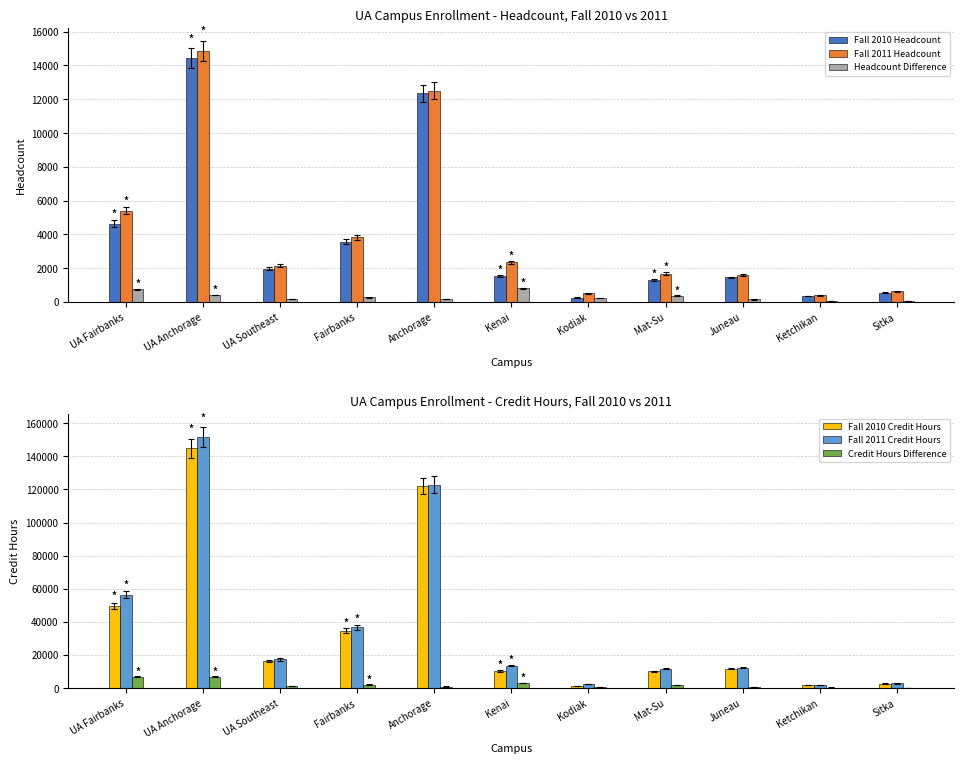

What is the sum of all Fall 2010 Credit Hours values?

405596